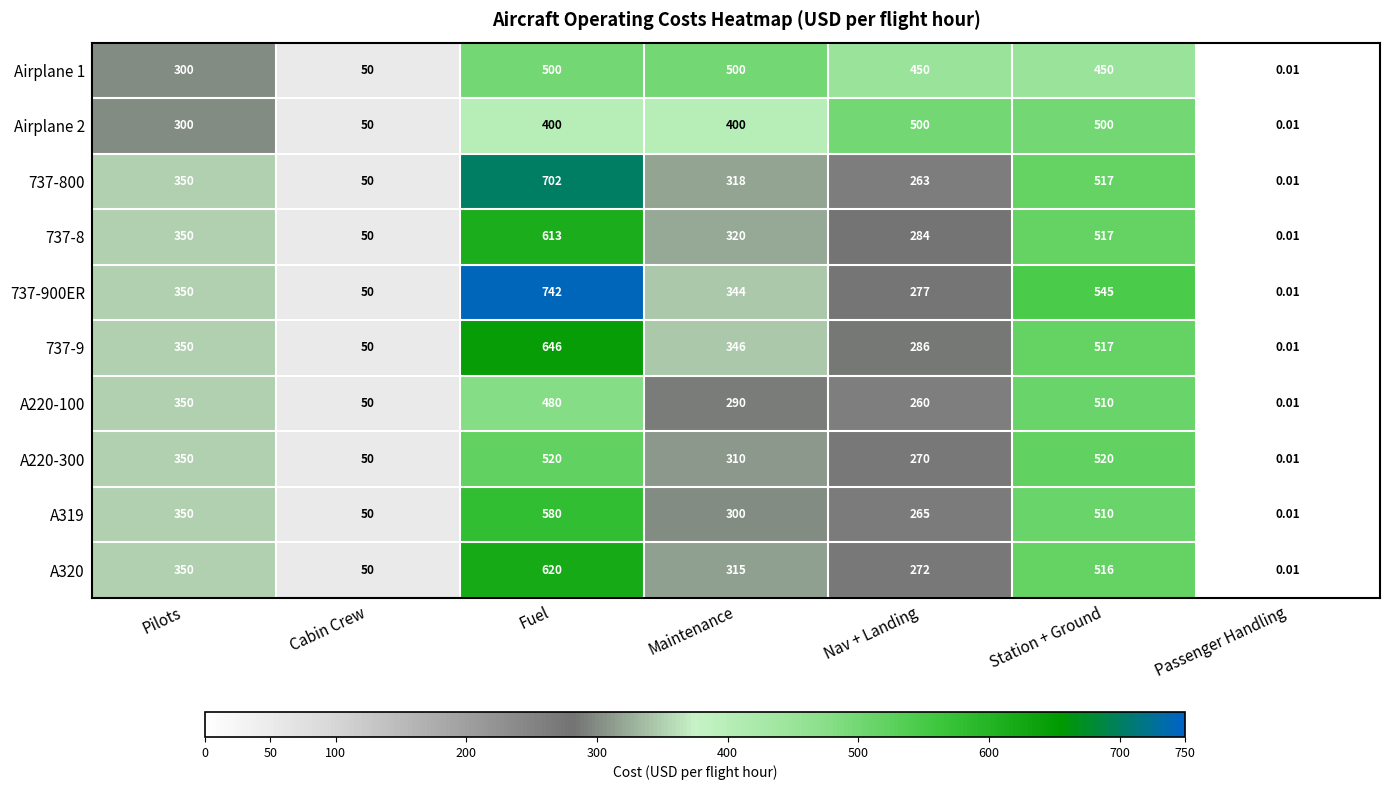

Which series changed the most between Nav + Landing and Station + Ground?

737-900ER